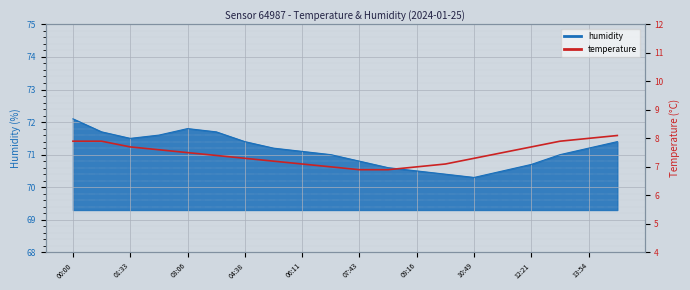

Is it true that the value at 17 is 4.2?

False